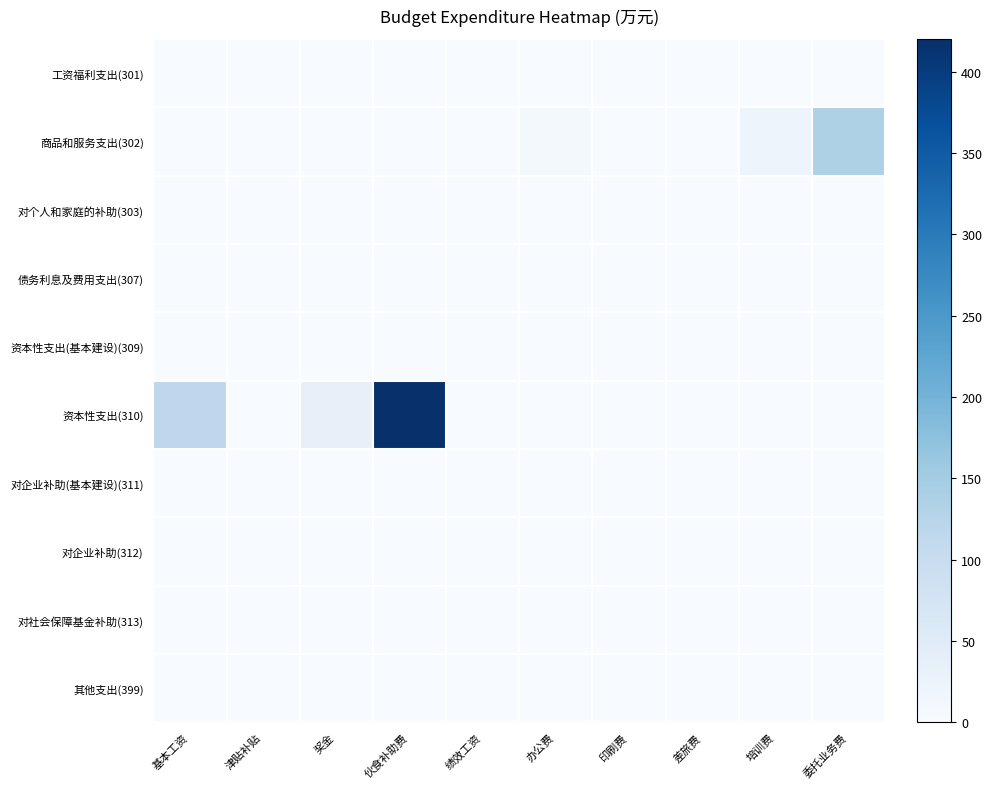

Reading left to right, extract all data points from this chart.

工资福利支出(301): 基本工资=0.0	津贴补贴=0.0	奖金=0.0	伙食补助费=0.0	绩效工资=0.0	办公费=0.0	印刷费=0.0	差旅费=0.0	培训费=0.0	委托业务费=0.0
商品和服务支出(302): 基本工资=0.0	津贴补贴=0.0	奖金=0.0	伙食补助费=0.0	绩效工资=0.0	办公费=8.8	印刷费=0.0	差旅费=0.0	培训费=20.0	委托业务费=135.9
对个人和家庭的补助(303): 基本工资=0.0	津贴补贴=0.0	奖金=0.0	伙食补助费=0.0	绩效工资=0.0	办公费=0.0	印刷费=0.0	差旅费=0.0	培训费=0.0	委托业务费=0.0
债务利息及费用支出(307): 基本工资=0.0	津贴补贴=0.0	奖金=0.0	伙食补助费=0.0	绩效工资=0.0	办公费=0.0	印刷费=0.0	差旅费=0.0	培训费=0.0	委托业务费=0.0
资本性支出(基本建设)(309): 基本工资=0.0	津贴补贴=0.0	奖金=0.0	伙食补助费=0.0	绩效工资=0.0	办公费=0.0	印刷费=0.0	差旅费=0.0	培训费=0.0	委托业务费=0.0
资本性支出(310): 基本工资=115.0	津贴补贴=0.0	奖金=33.0	伙食补助费=420.1	绩效工资=0.0	办公费=0.0	印刷费=0.0	差旅费=0.0	培训费=0.0	委托业务费=0.0
对企业补助(基本建设)(311): 基本工资=0.0	津贴补贴=0.0	奖金=0.0	伙食补助费=0.0	绩效工资=0.0	办公费=0.0	印刷费=0.0	差旅费=0.0	培训费=0.0	委托业务费=0.0
对企业补助(312): 基本工资=0.0	津贴补贴=0.0	奖金=0.0	伙食补助费=0.0	绩效工资=0.0	办公费=0.0	印刷费=0.0	差旅费=0.0	培训费=0.0	委托业务费=0.0
对社会保障基金补助(313): 基本工资=0.0	津贴补贴=0.0	奖金=0.0	伙食补助费=0.0	绩效工资=0.0	办公费=0.0	印刷费=0.0	差旅费=0.0	培训费=0.0	委托业务费=0.0
其他支出(399): 基本工资=0.0	津贴补贴=0.0	奖金=0.0	伙食补助费=0.0	绩效工资=0.0	办公费=0.0	印刷费=0.0	差旅费=0.0	培训费=0.0	委托业务费=0.0